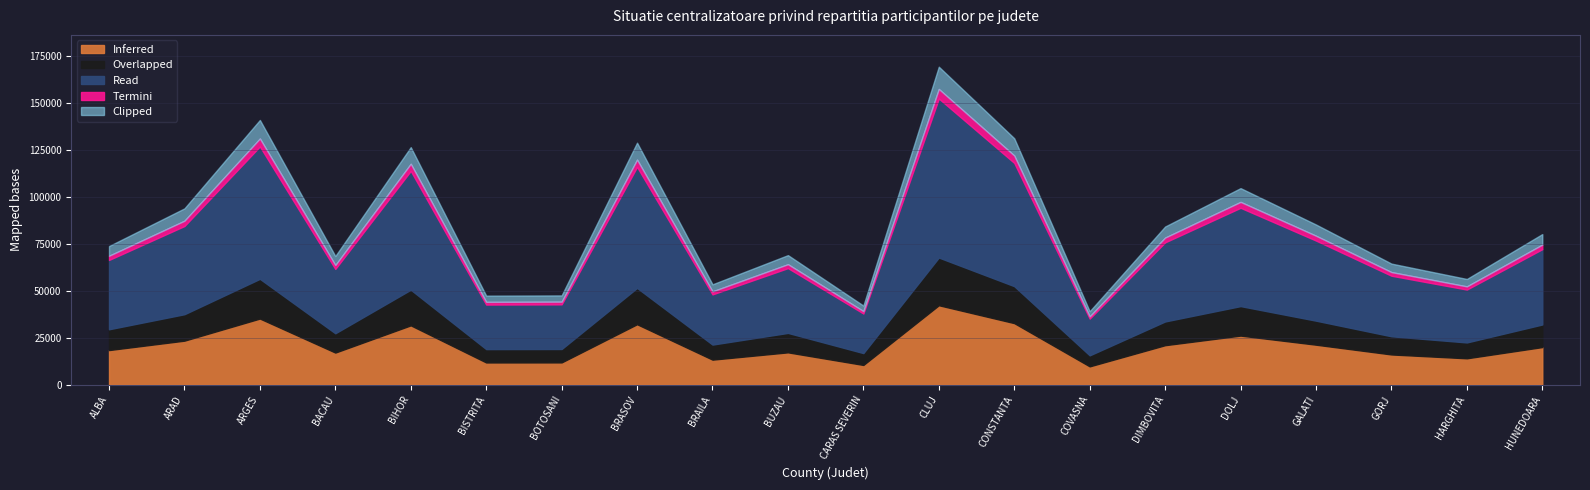

What position from the right is BUZAU?

11